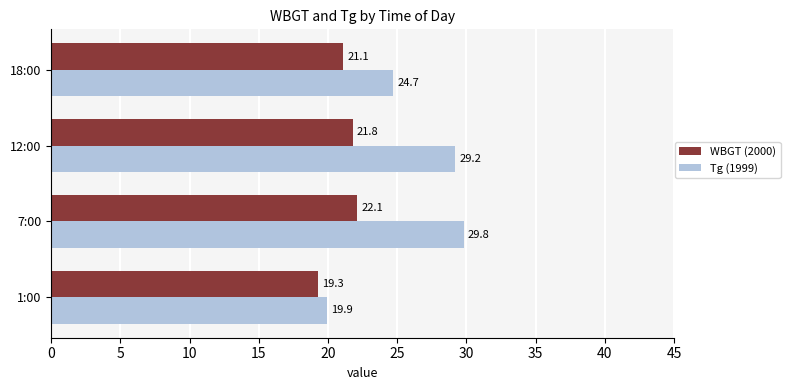

List the series in order of their peak value, highest first.

Tg (1999), WBGT (2000)